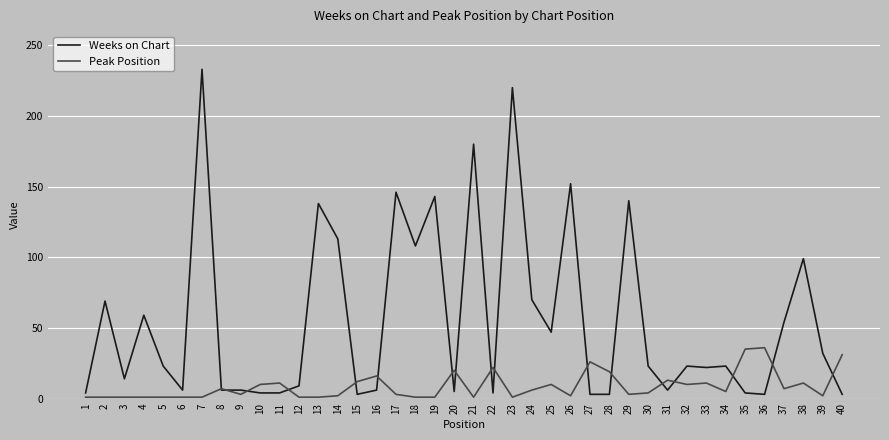

Is it true that Peak Position equals 4 at 30?

True